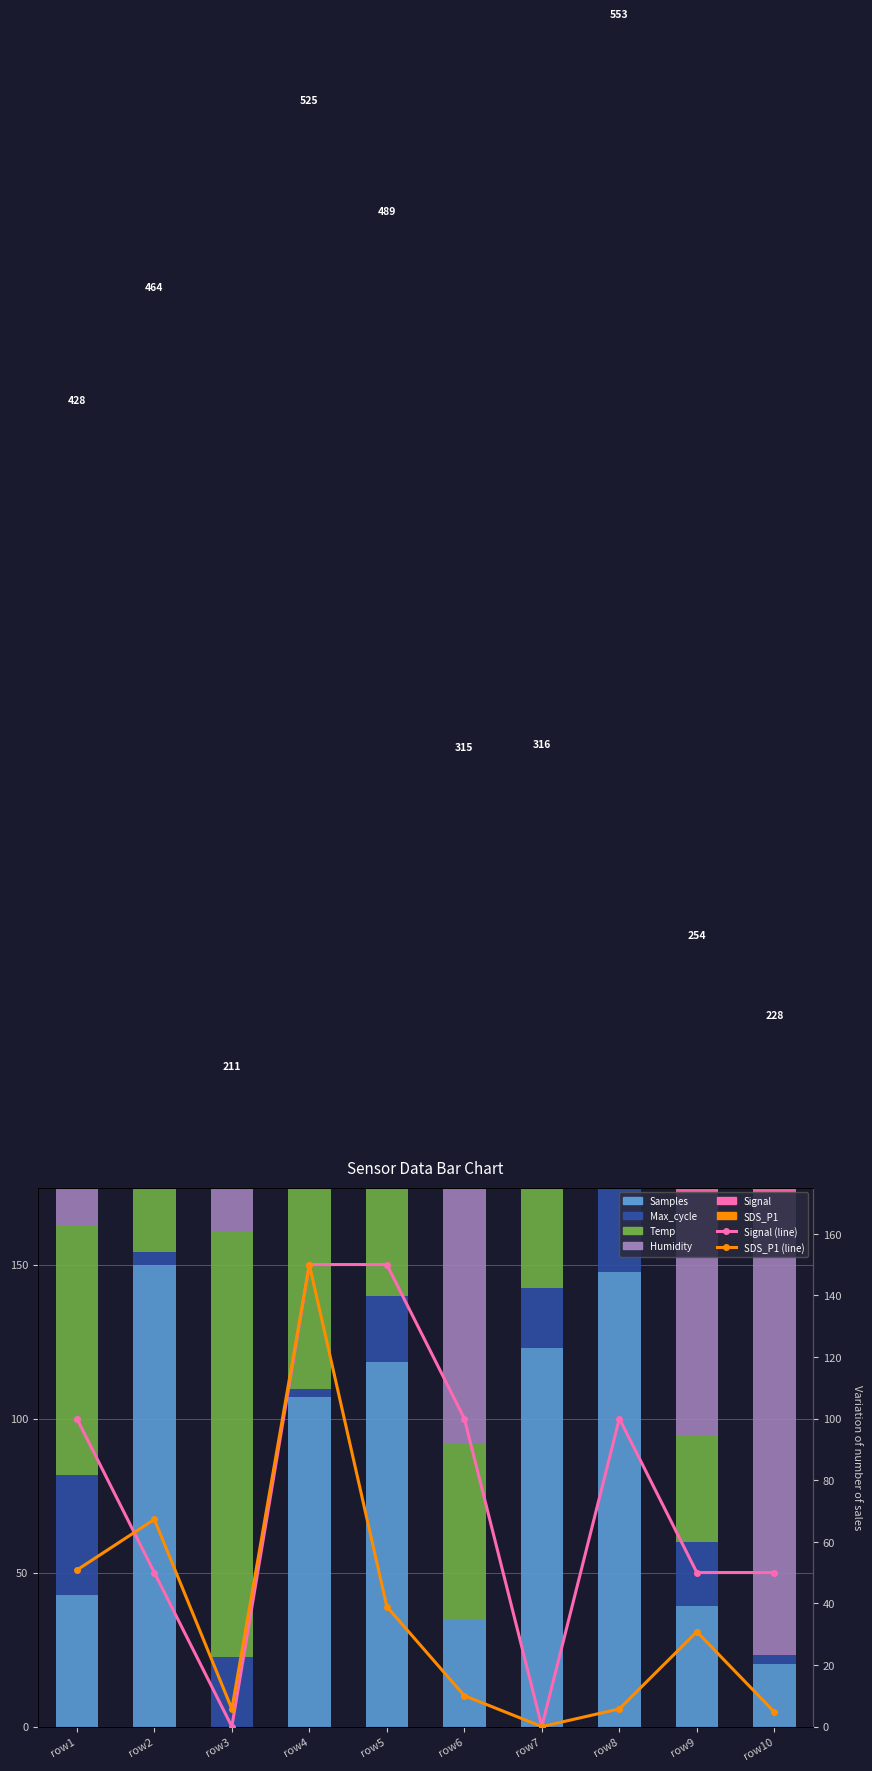

At how many categories does at least one series exceed 103?

9